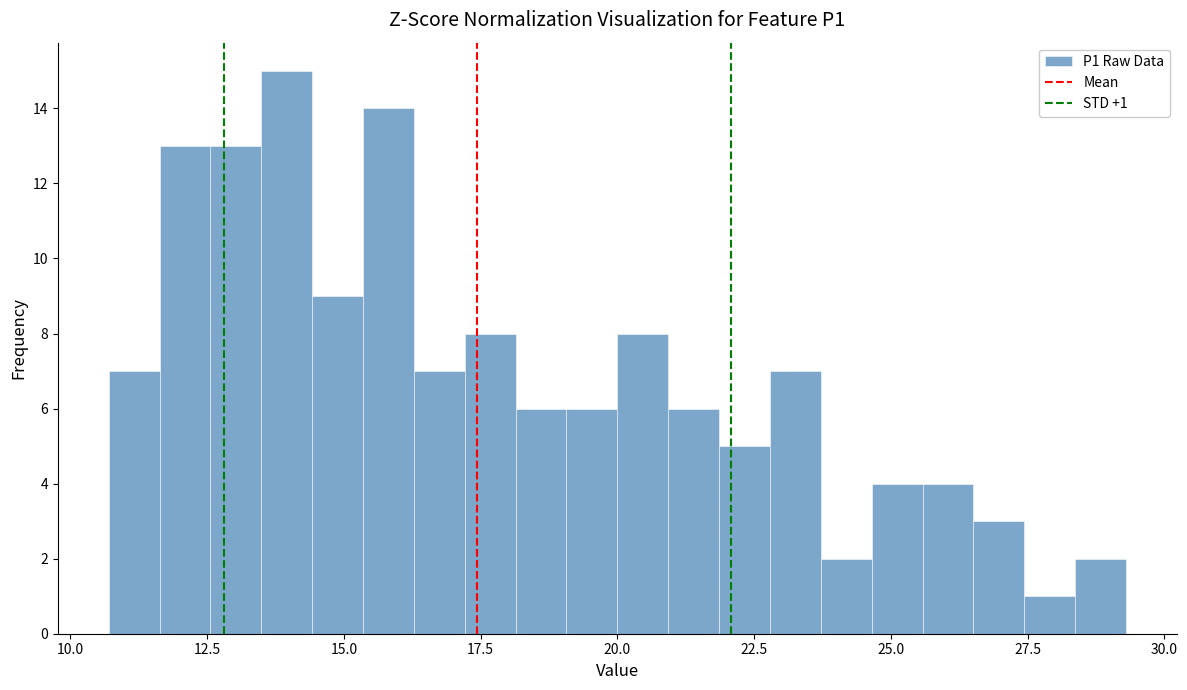

Around what value on the x-axis is the tallest bar? Give the approximate position of its centre, as read against the axis.

14.0